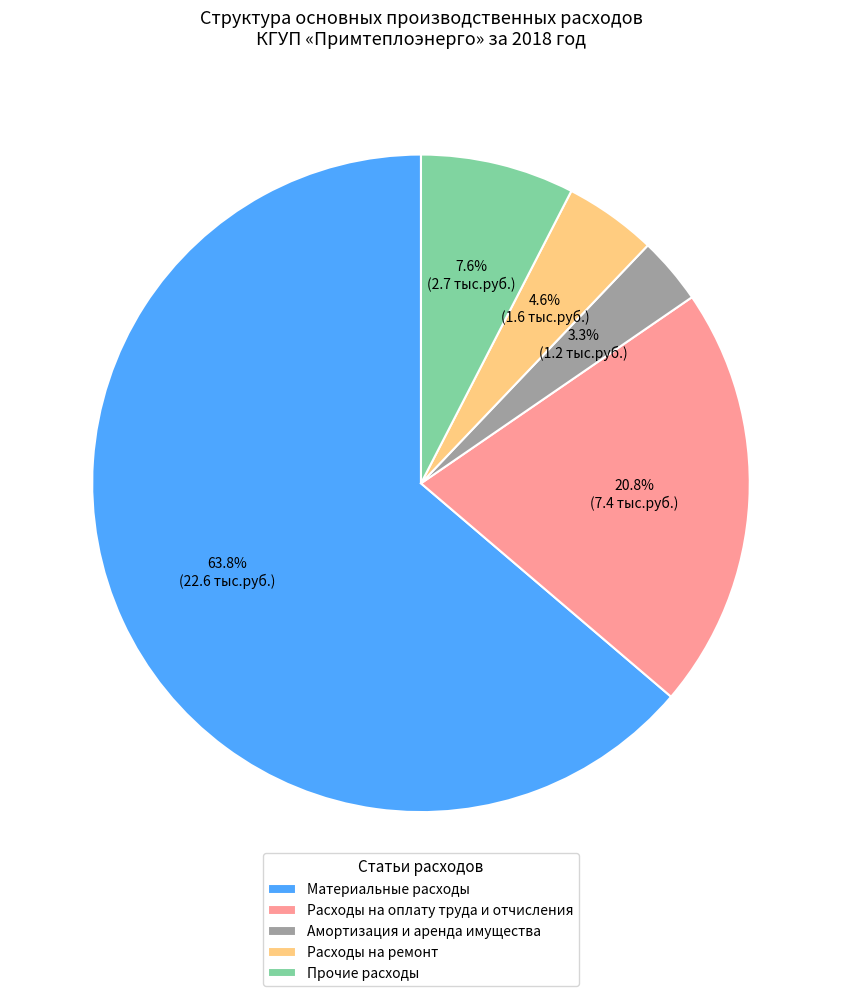

How many slices are in this pie chart?

5